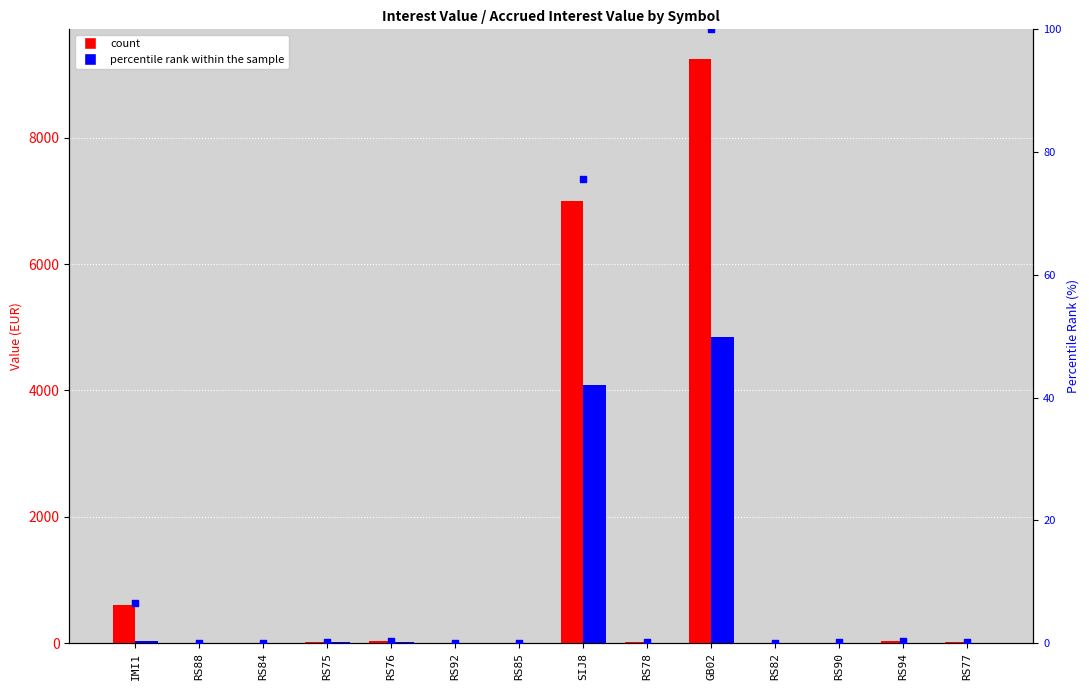

Which series reaches the minimum Y coordinate?

percentile rank within the sample